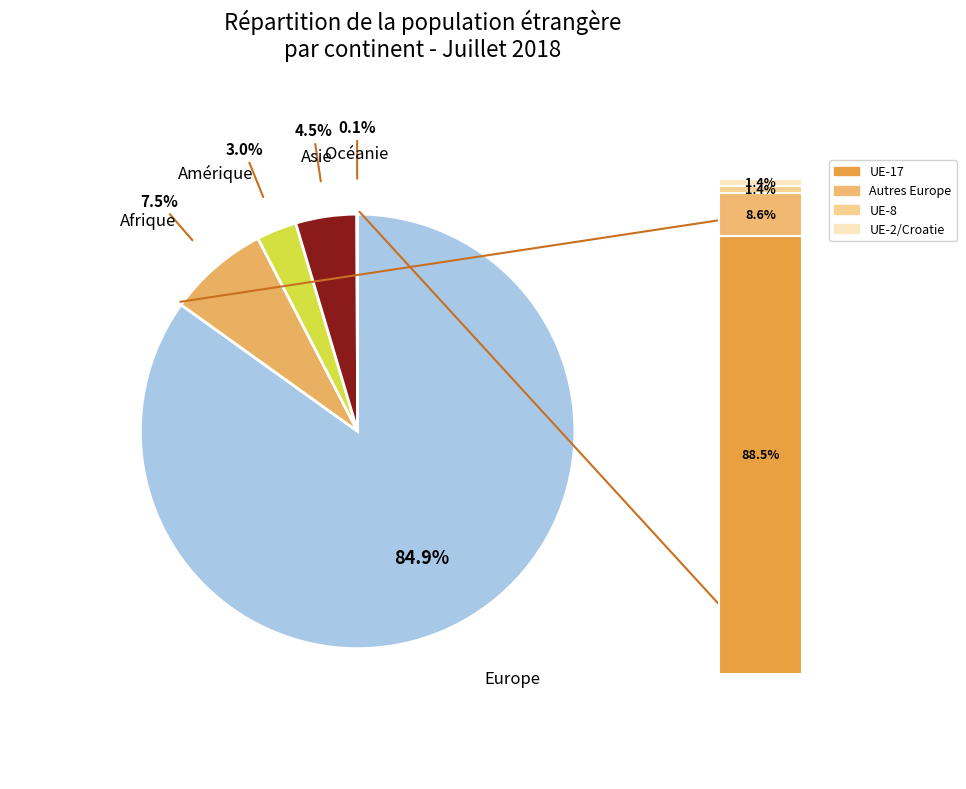

The Afrique slice represents 1% of the pie. True or false?

False